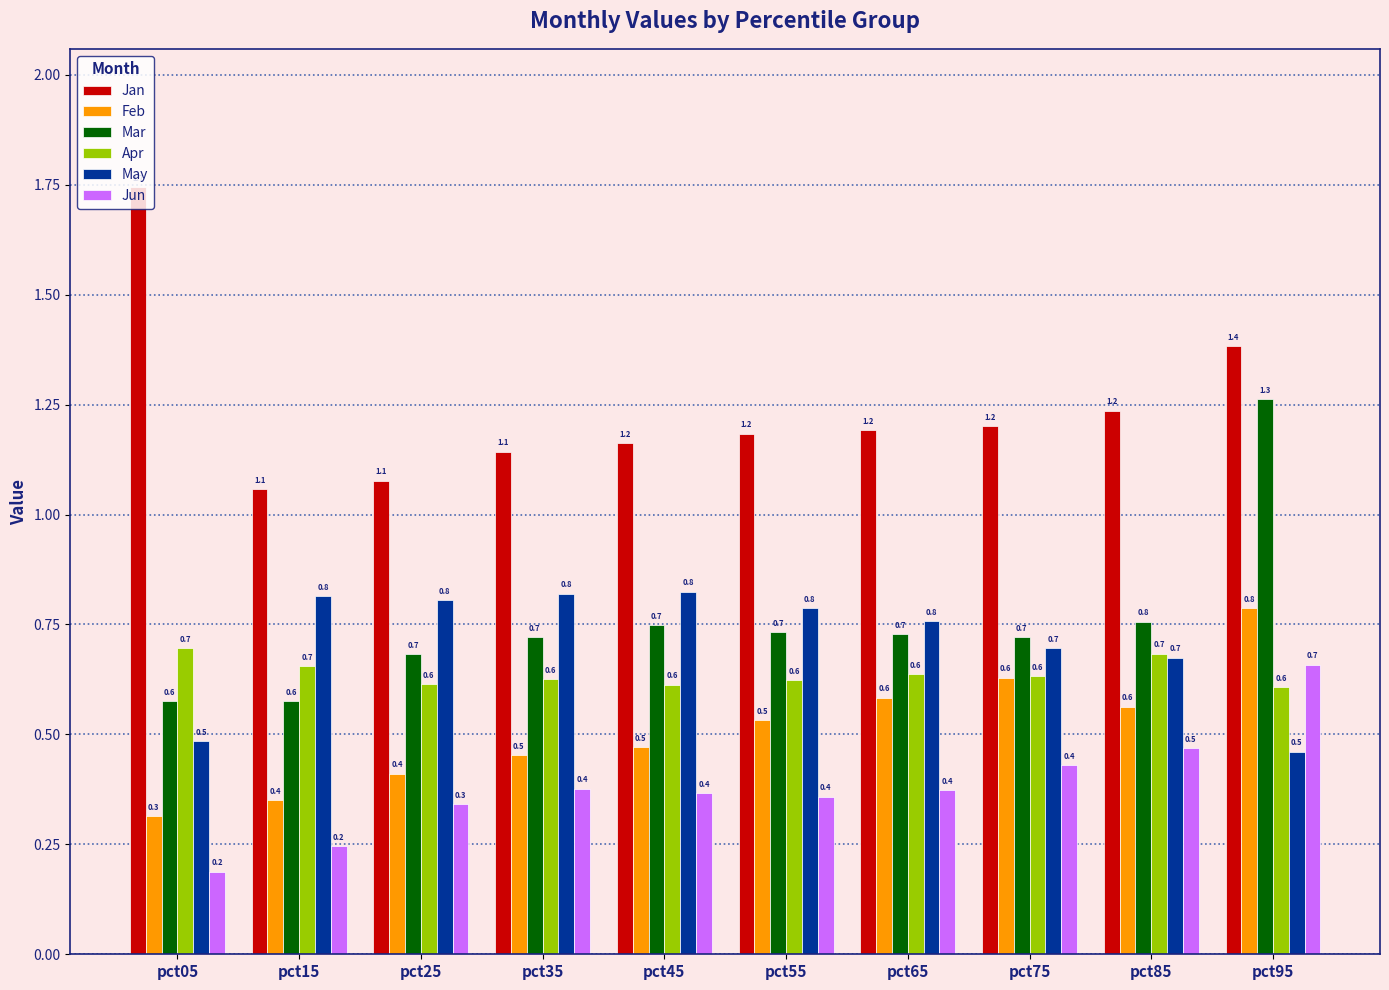

How many categories are shown in the chart?

10